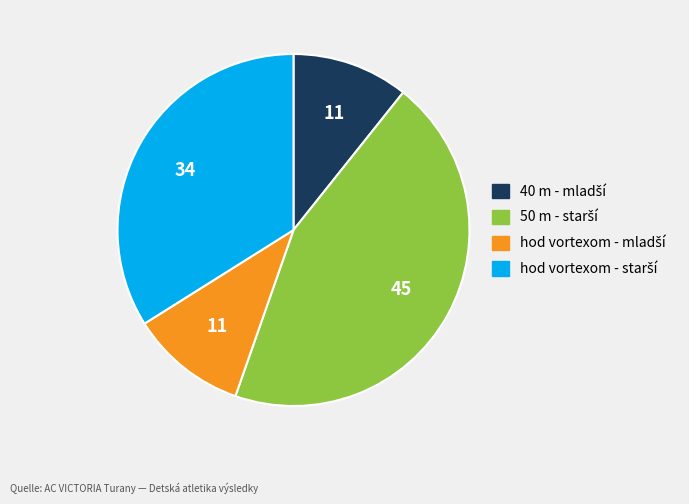

Does any single category account for the majority?

No